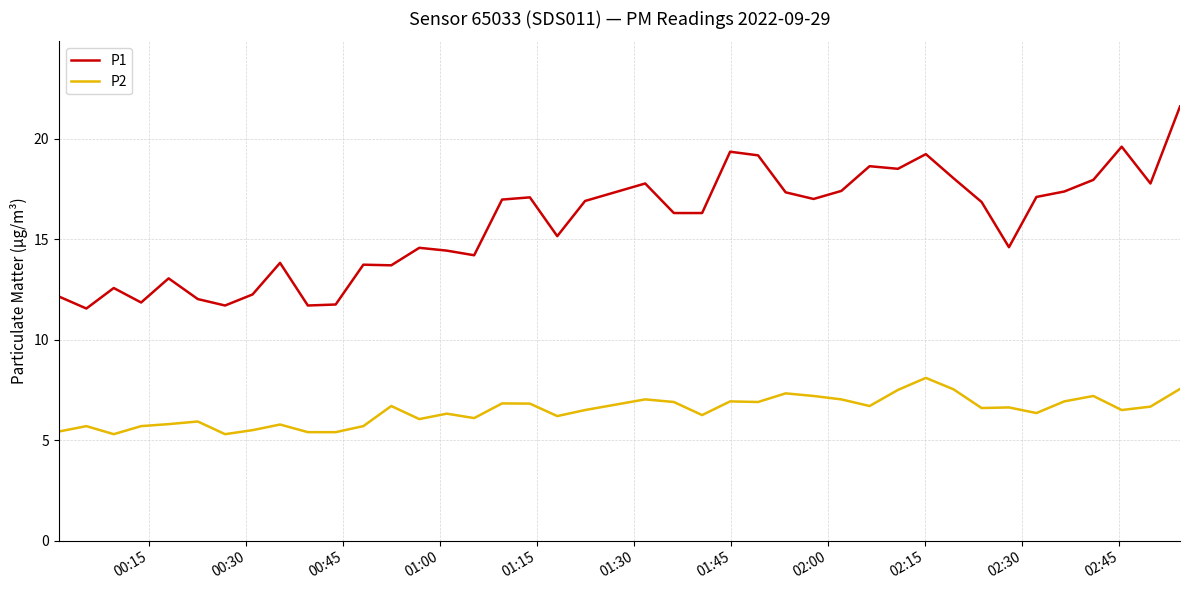

True or false: P2 has more than 2 points higher than both neighbors.

True